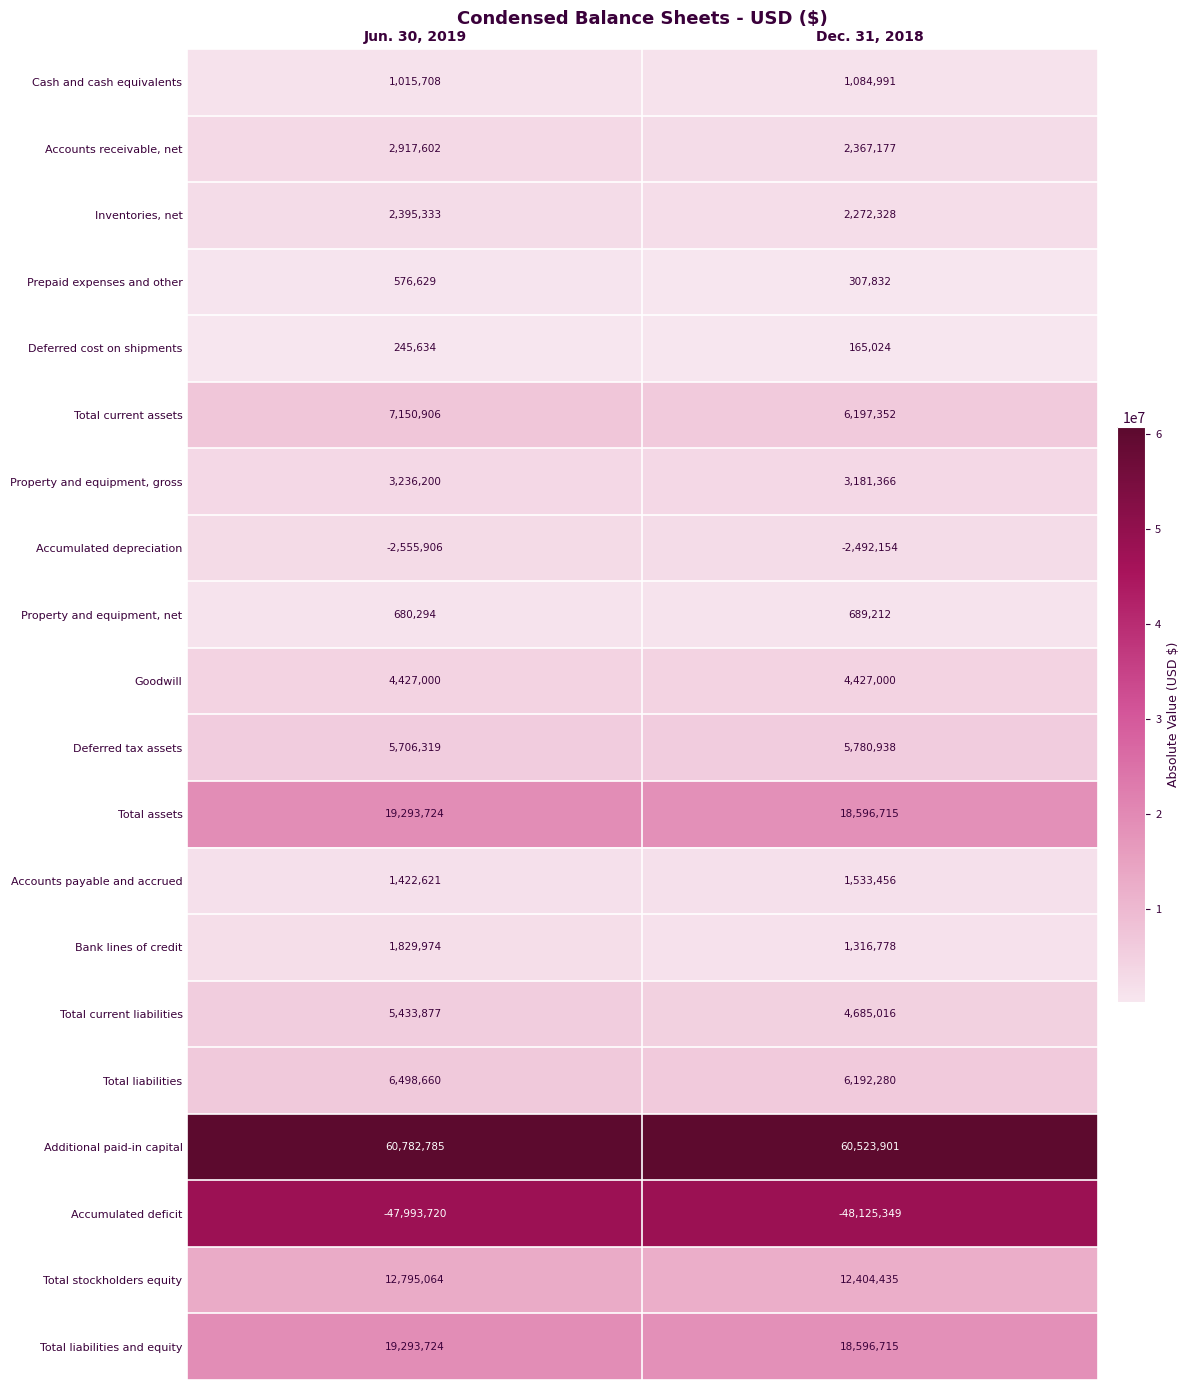

What is the total value across all series at Jun. 30, 2019?

105152428